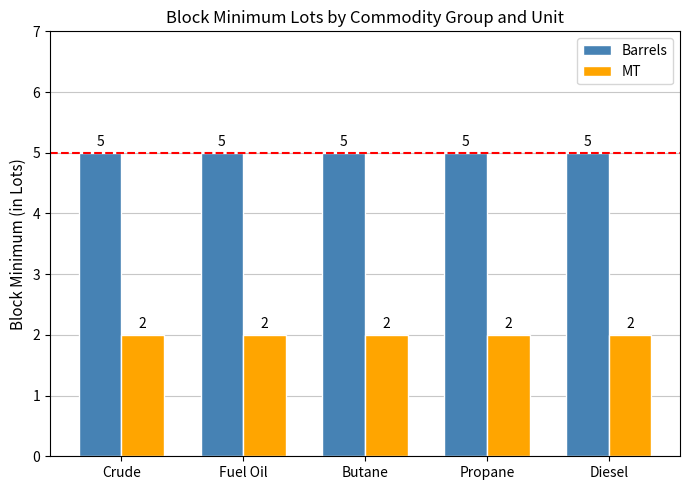

Is the value of Barrels at Butane greater than the value of MT at Butane?

Yes